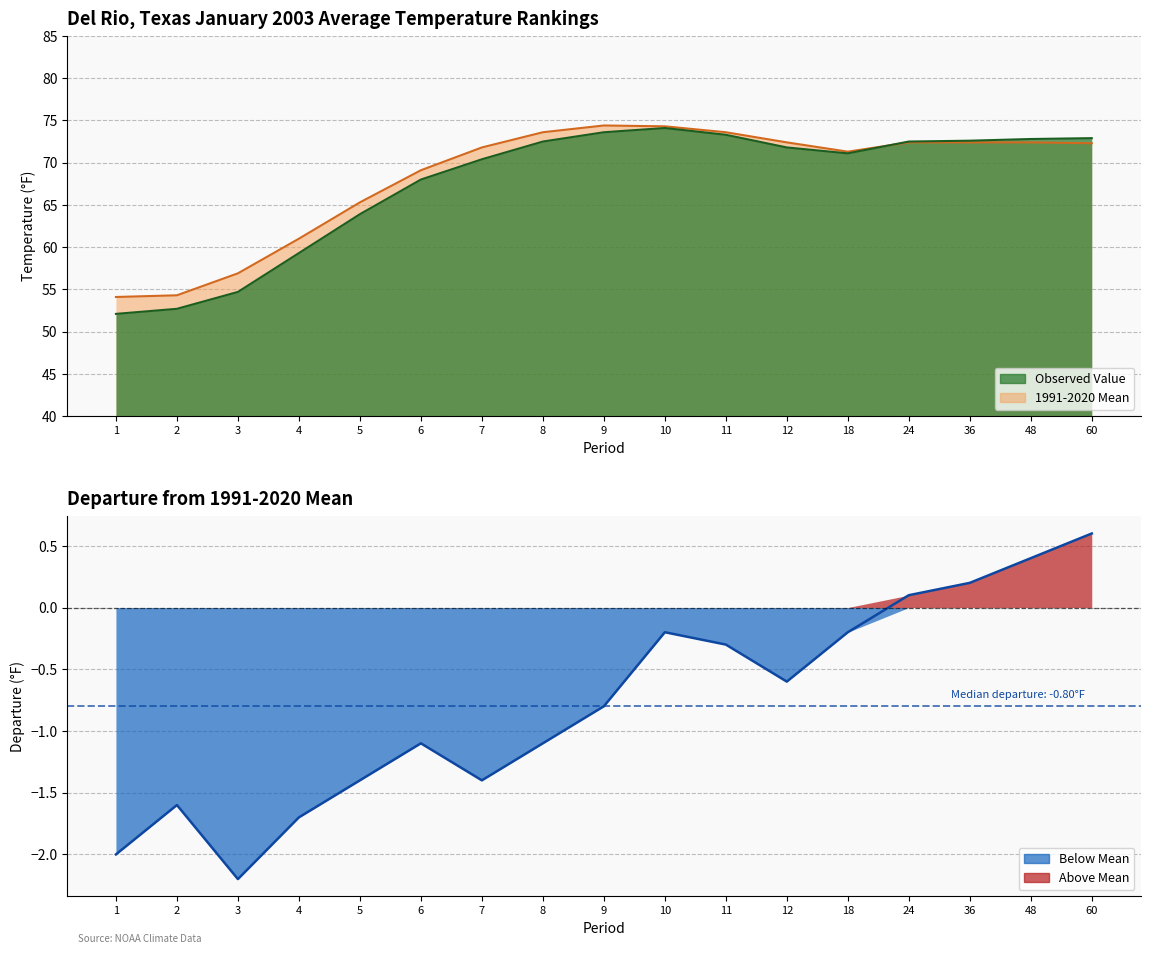

Rank the categories by 1991-2020 Mean value from highest to lowest.

9, 10, 8, 11, 12, 24, 36, 48, 60, 7, 18, 6, 5, 4, 3, 2, 1